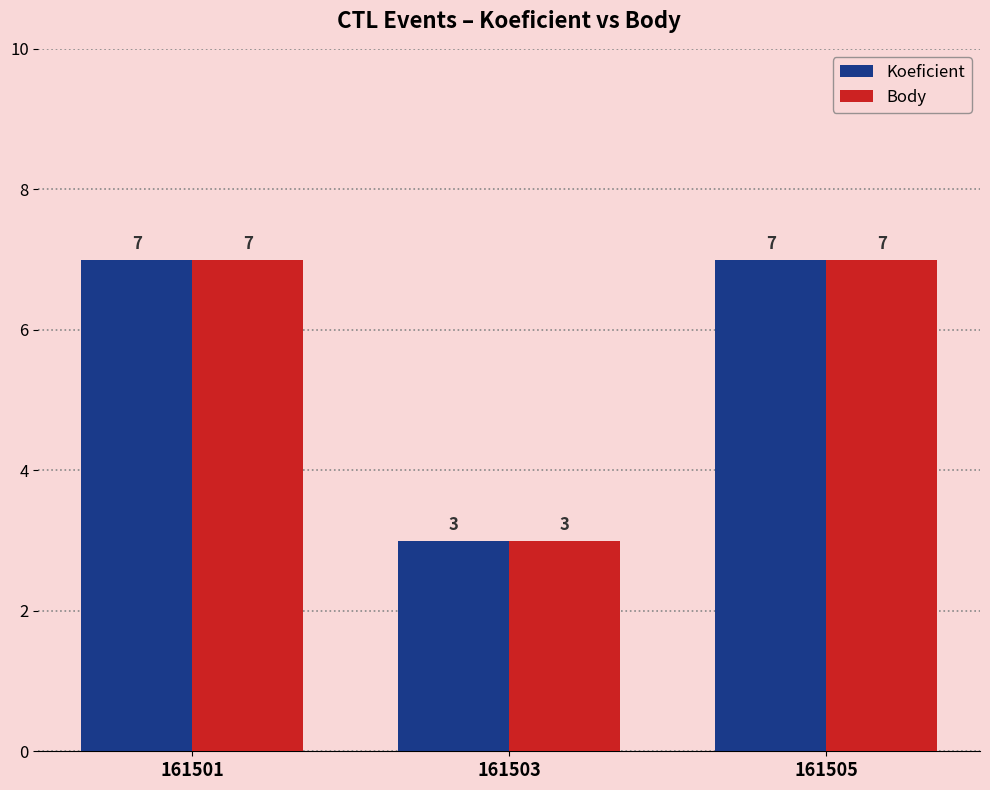

At how many categories does at least one series exceed 6?

2